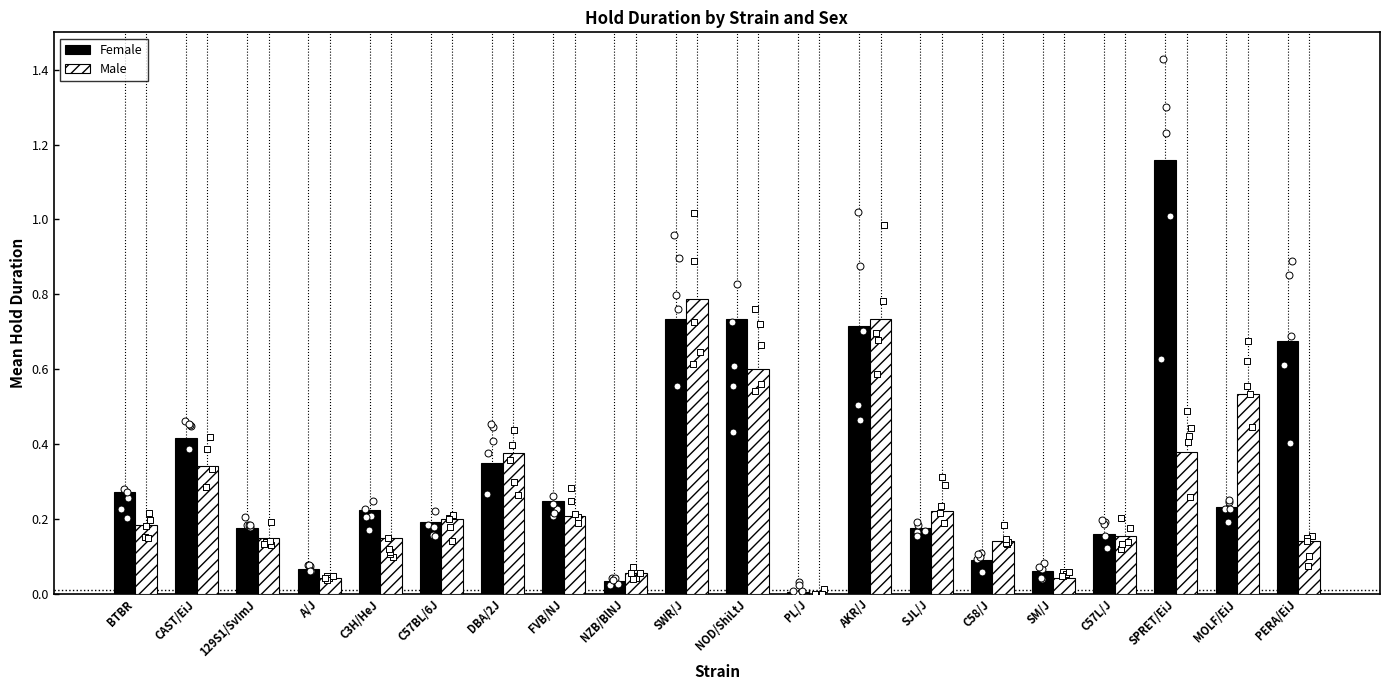

Which series has the largest total across all categories?

Female